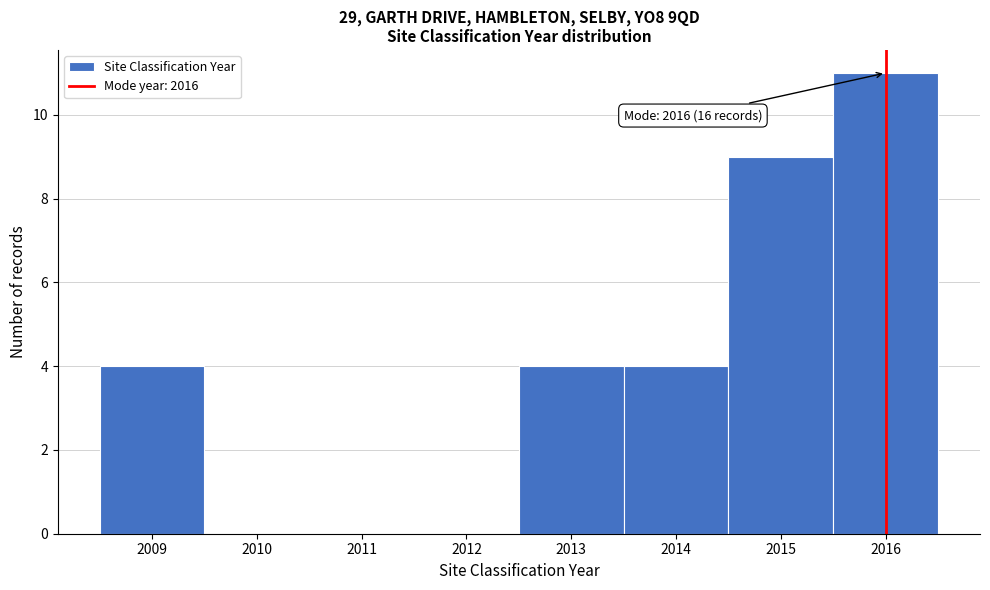

Over which range of the x-axis is the bar tallest?

2015.5 to 2016.5